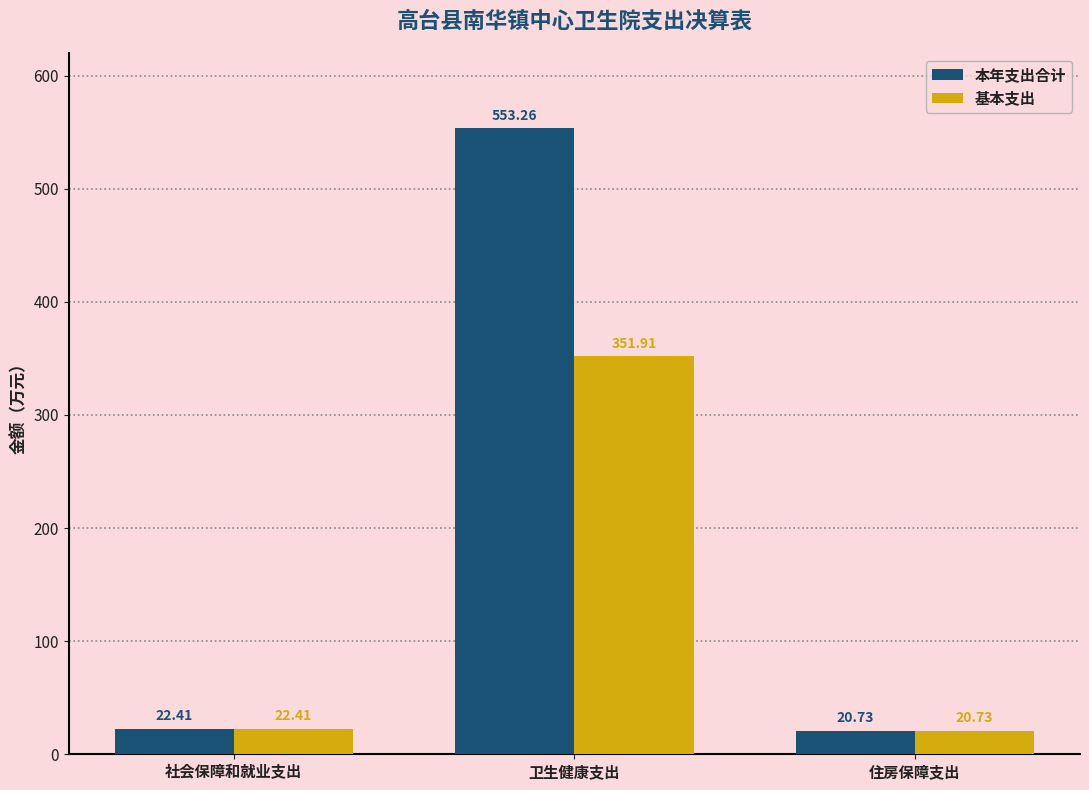

Are the bars grouped side by side (vs. stacked)?

Yes